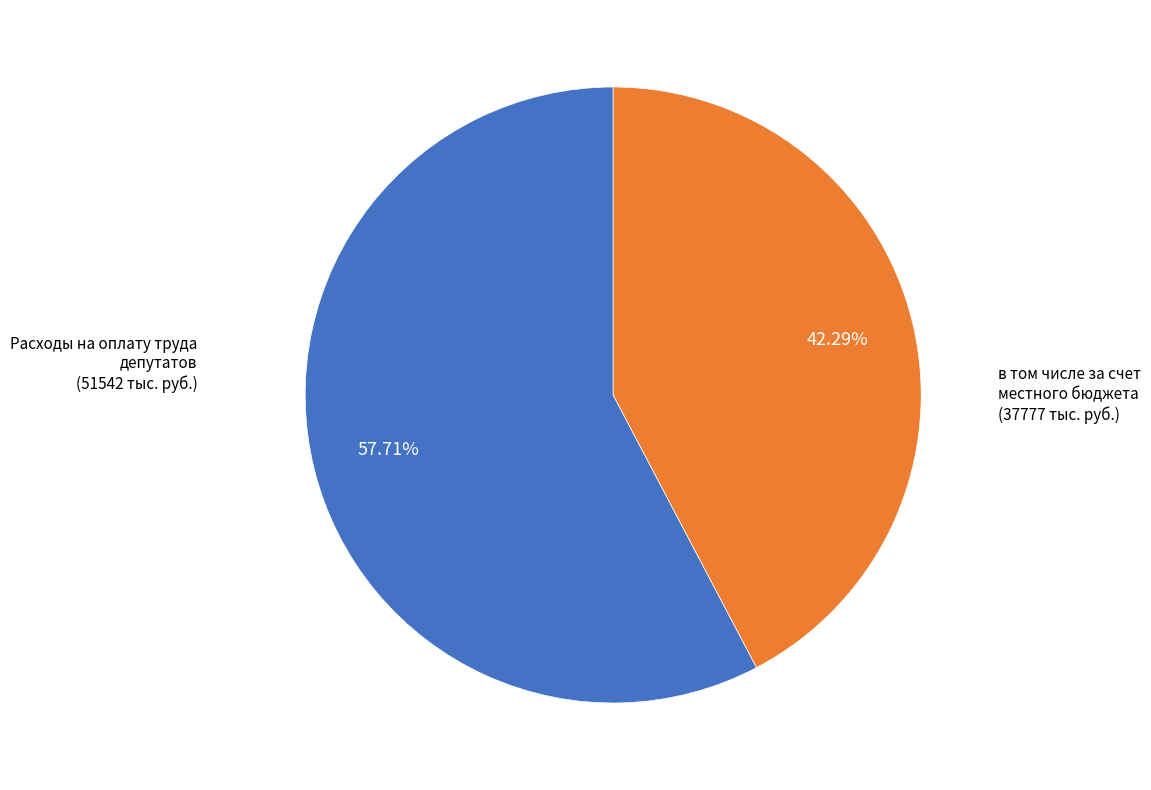

Is there any slice that represents more than half of the pie?

Yes